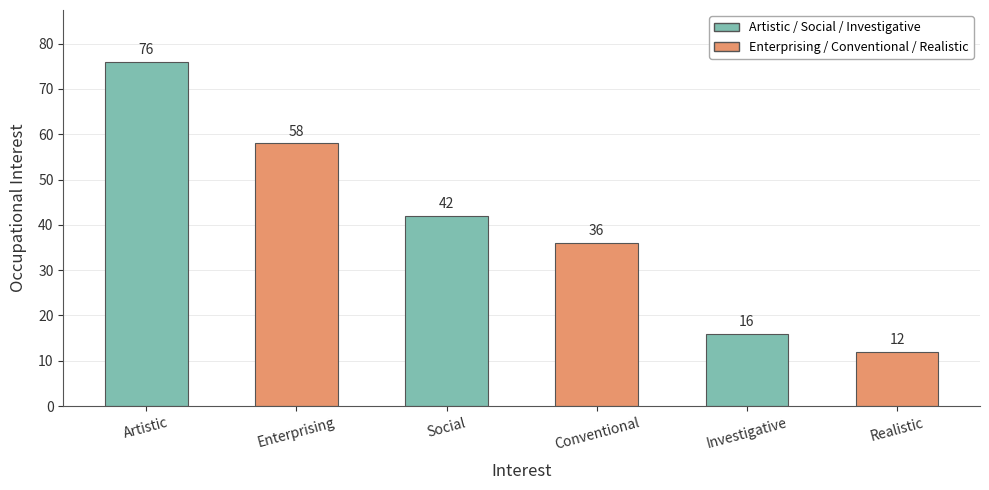

The value at Conventional is 36. True or false?

True